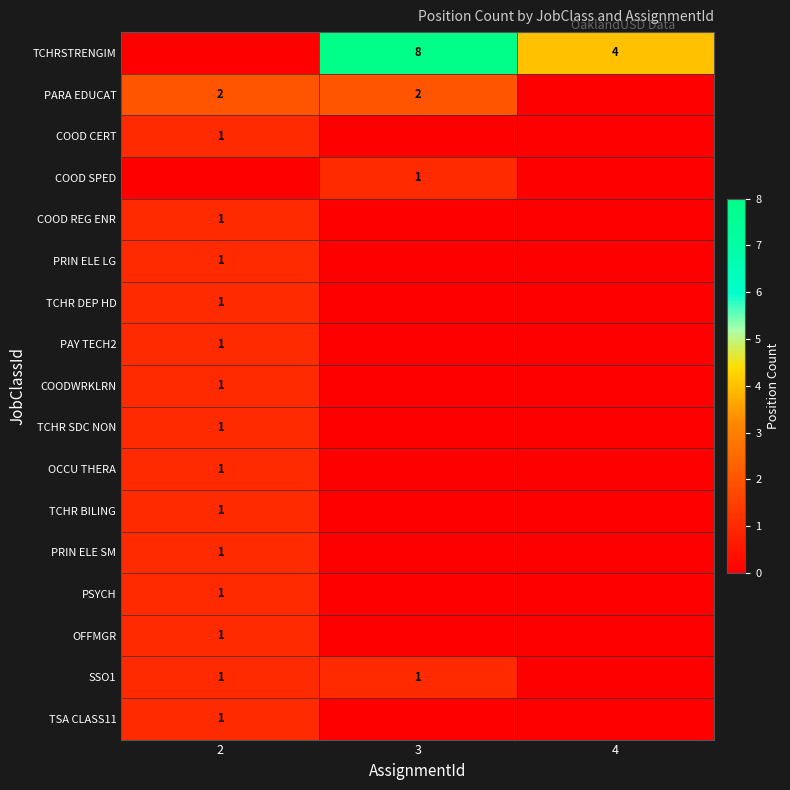

Is it true that OCCU THERA equals 1 at 2?

True